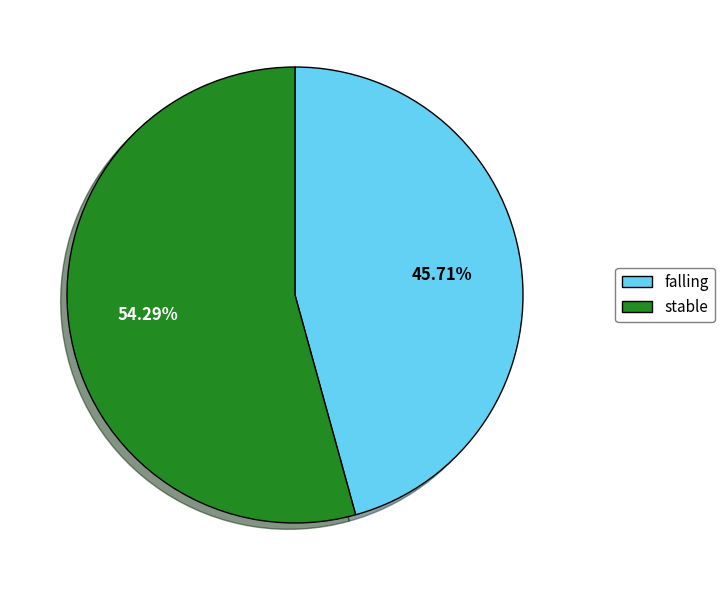

Is there any slice that represents more than half of the pie?

Yes